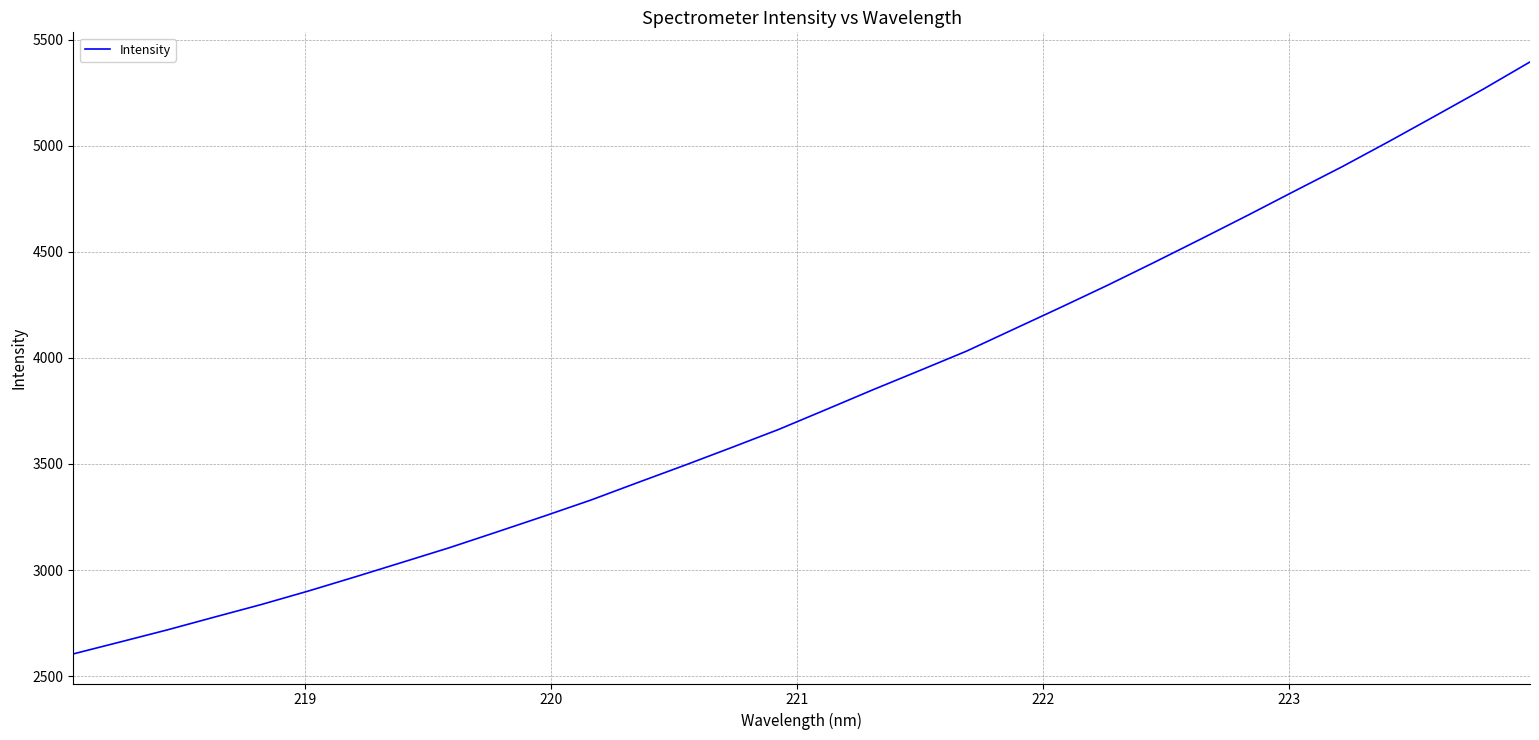

What is the minimum value shown in the chart?

2604.4